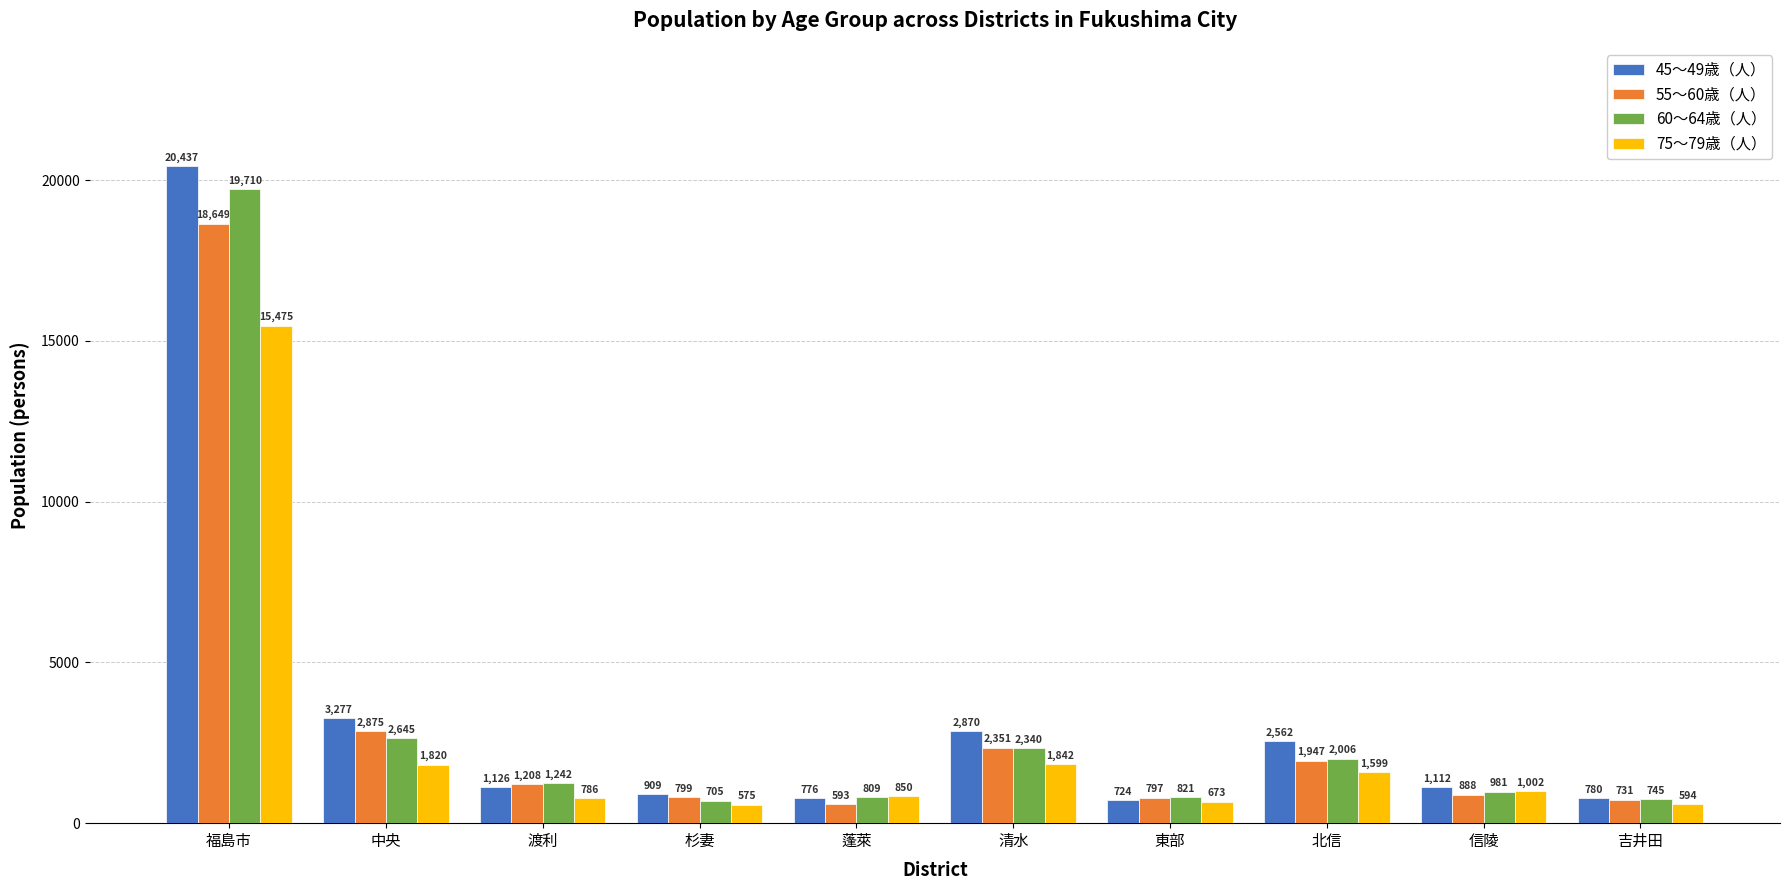

At which category is the sum across all series the highest?

福島市